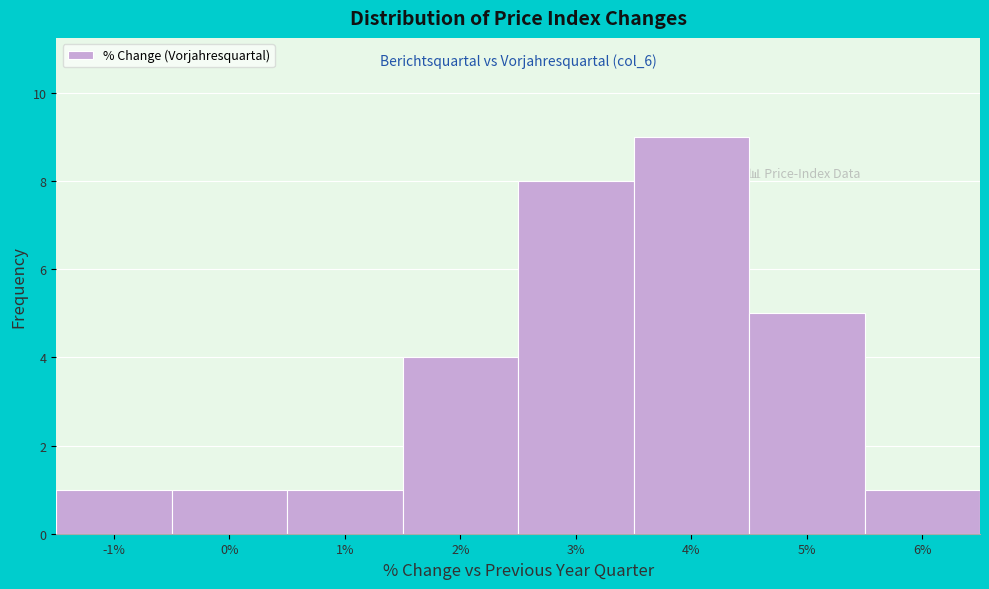

Reading left to right, list all the values displayed in this chart.

-1%=1	0%=1	1%=1	2%=4	3%=8	4%=9	5%=5	6%=1